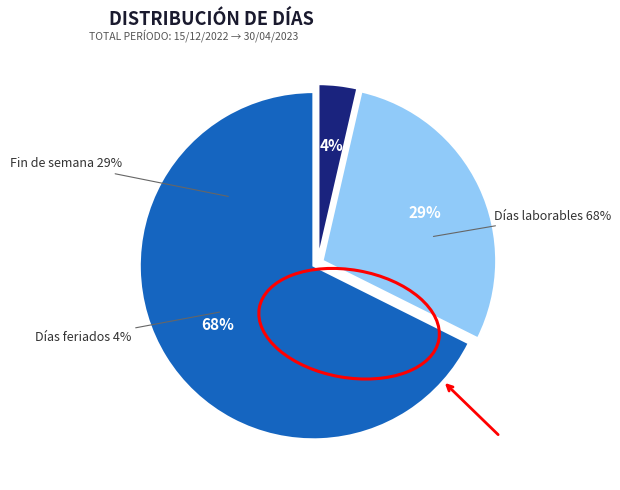

Do Días laborables and Días feriados together represent more than half of the pie?

Yes